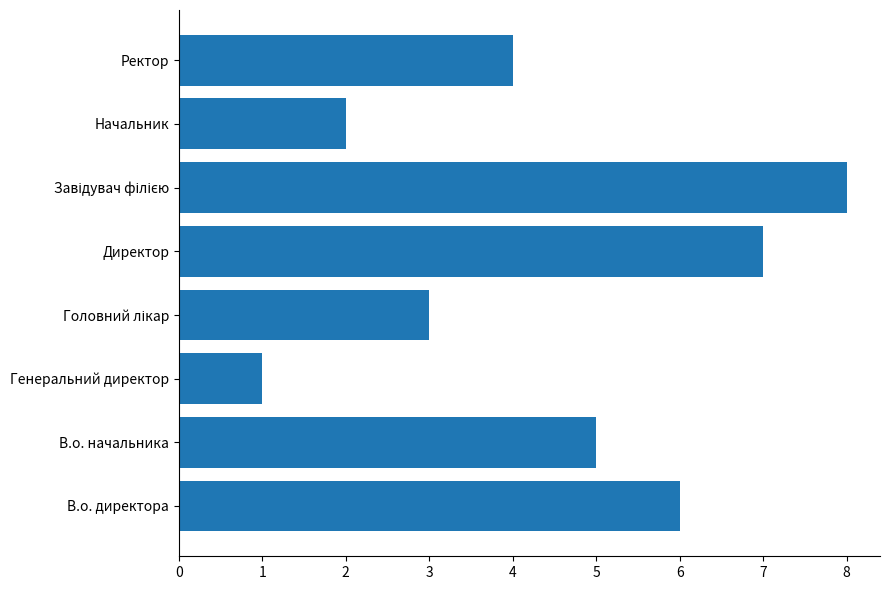

Which has a higher value, В.о. начальника or Генеральний директор?

В.о. начальника